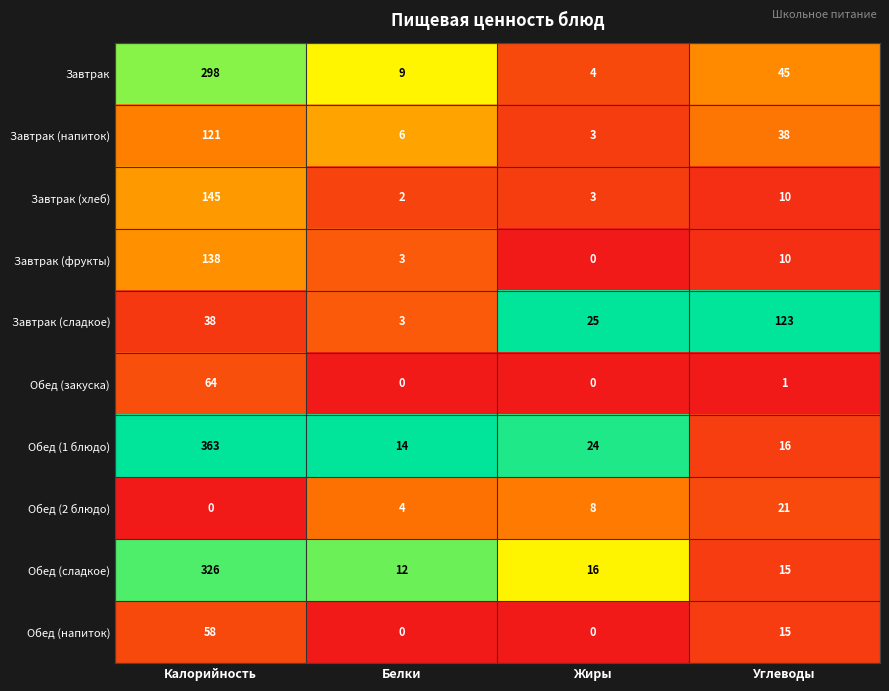

Which series changed the most between Белки and Углеводы?

Завтрак (сладкое)